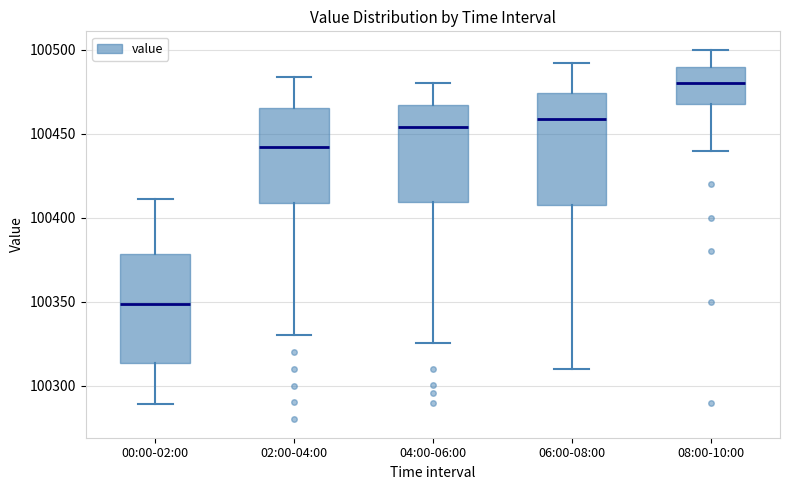

Where does the upper whisker of the box for 02:00-04:00 end on the y-axis? The values are not printed on the chart, so give them approximately, as read against the axis.

100485